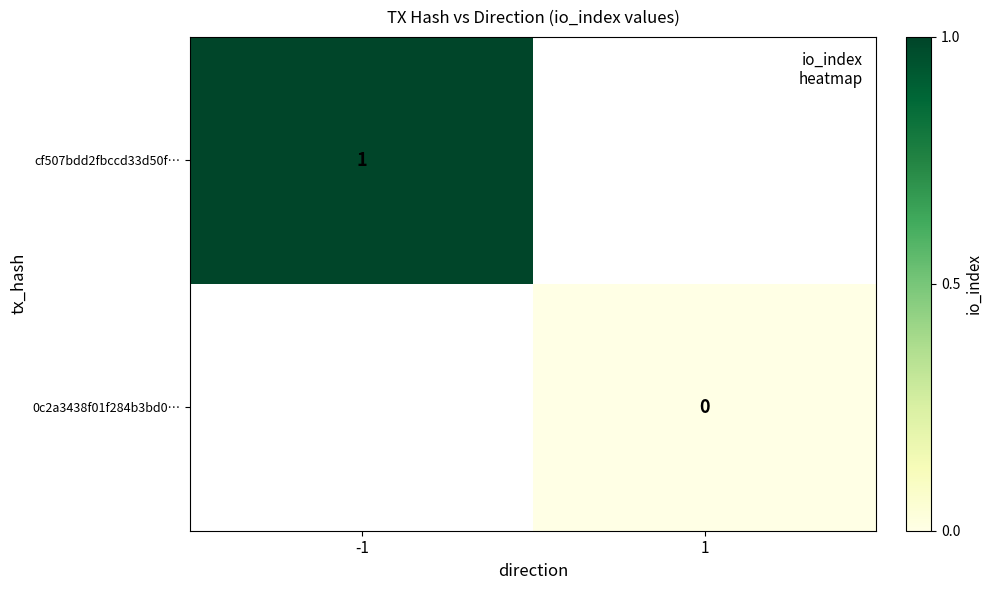

The value of cf507bdd2fbccd33d50f… at -1 is 1. True or false?

True